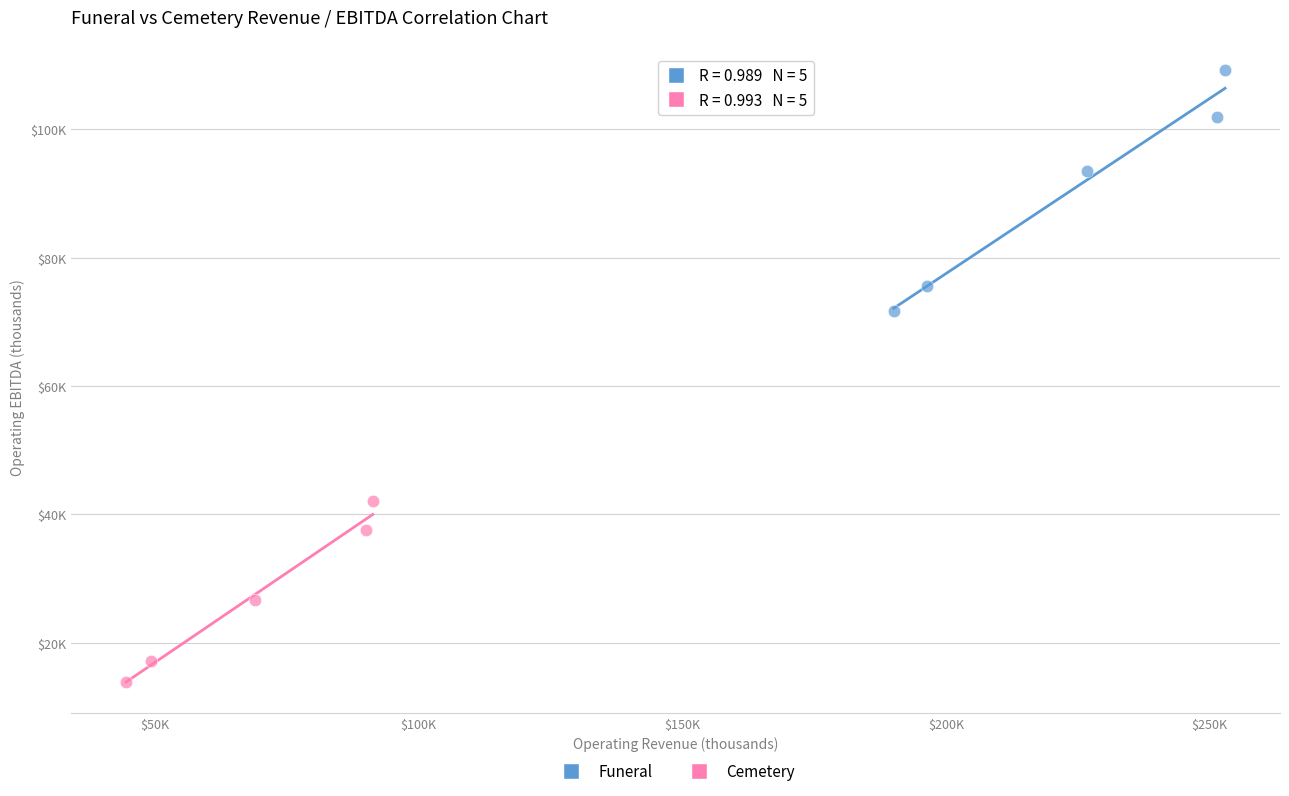

What are all the series names shown in the legend?

Funeral, Cemetery